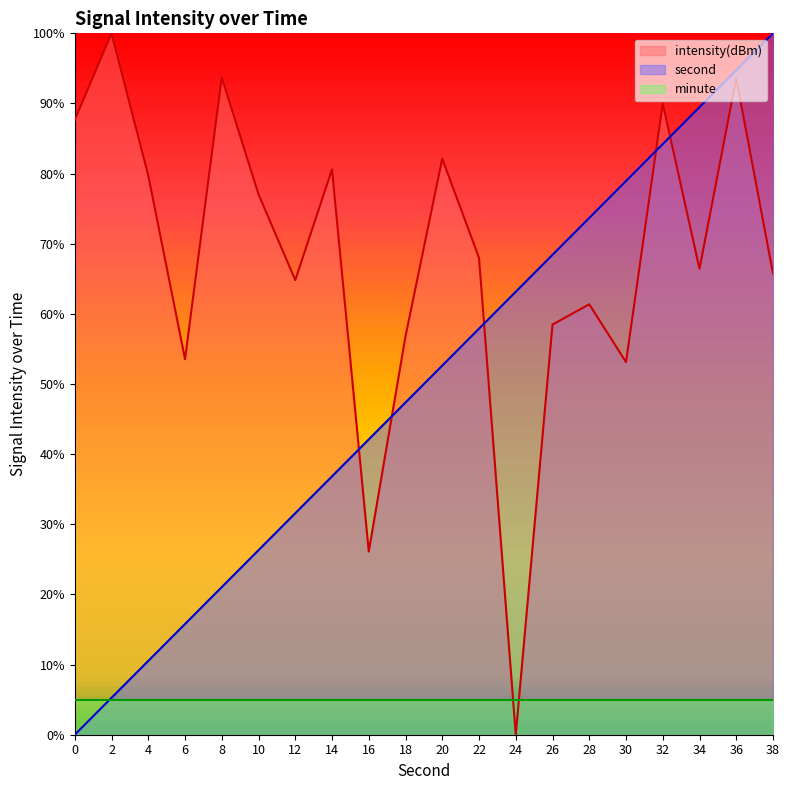

What are all the series names shown in the legend?

intensity(dBm), second, minute